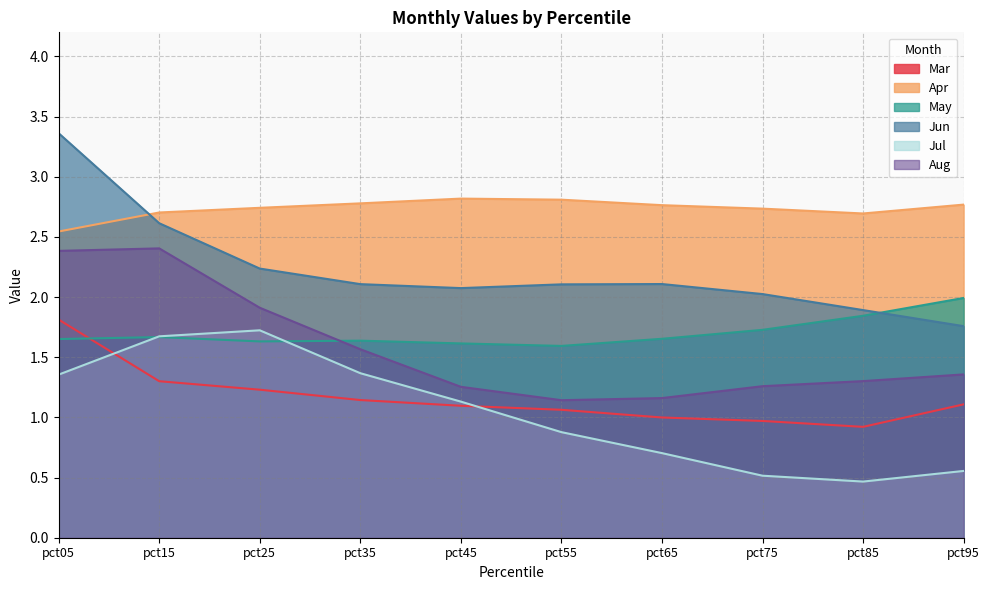

What is the difference between the highest and lowest values at pct85?

2.2